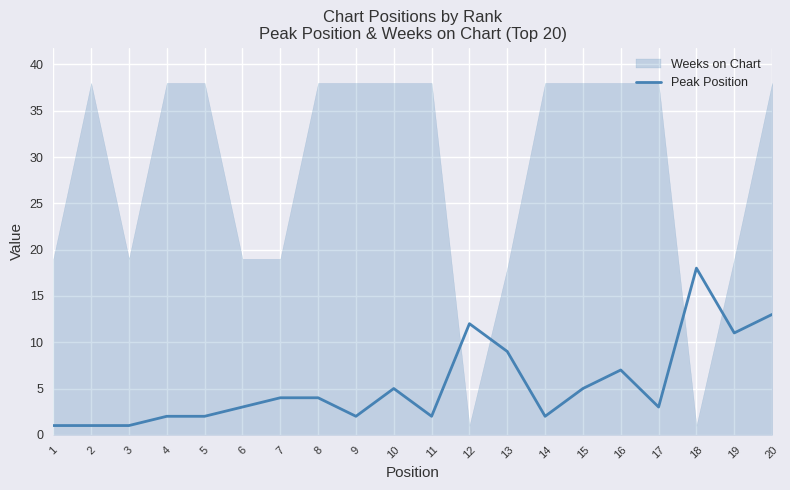

What is the value of the 14th point from the left?

2